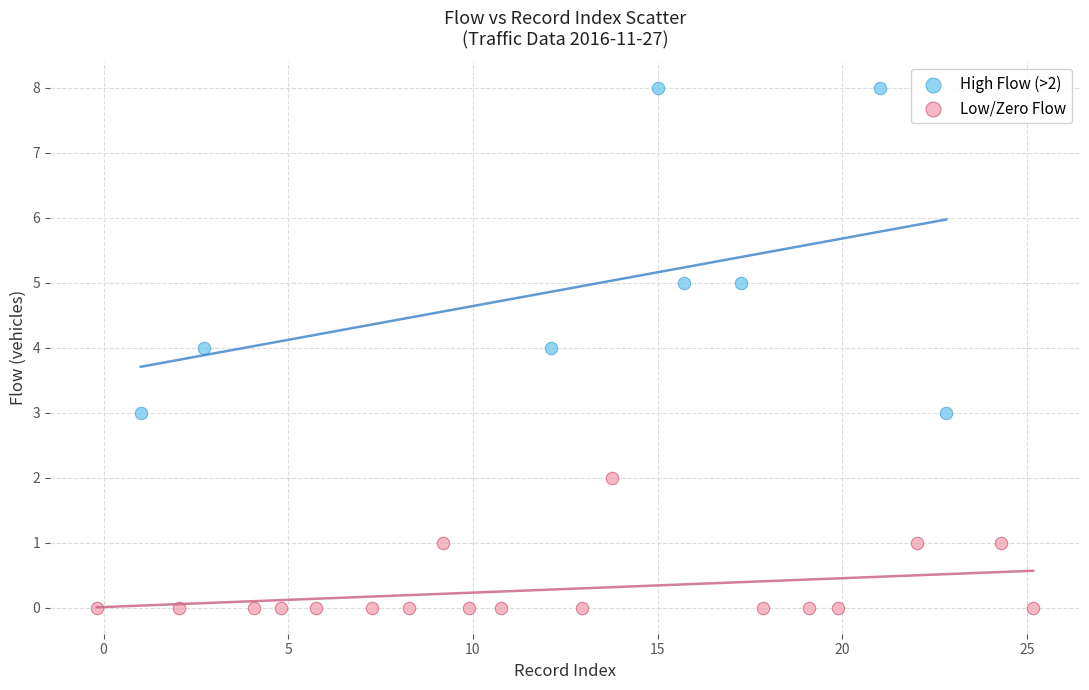

Which series reaches the maximum Y coordinate?

High Flow (>2)